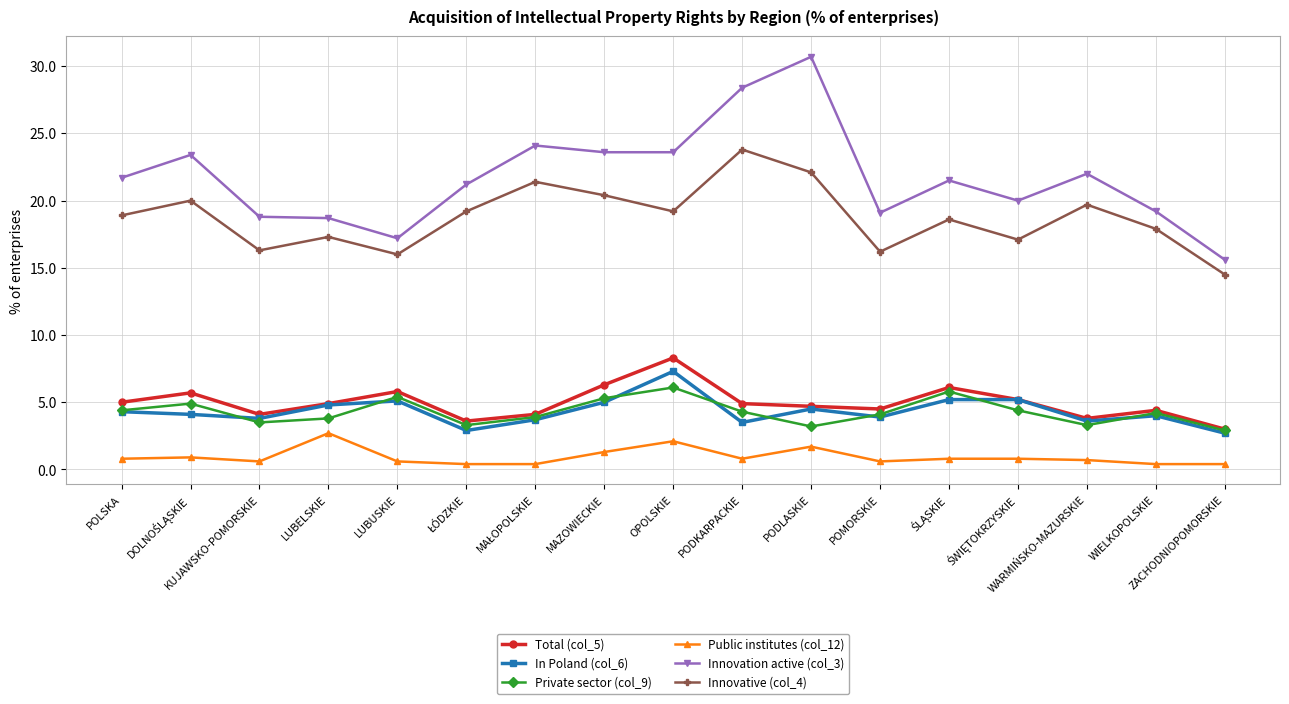

Is the value of Innovation active (col_3) at POMORSKIE greater than the value of Public institutes (col_12) at ZACHODNIOPOMORSKIE?

Yes